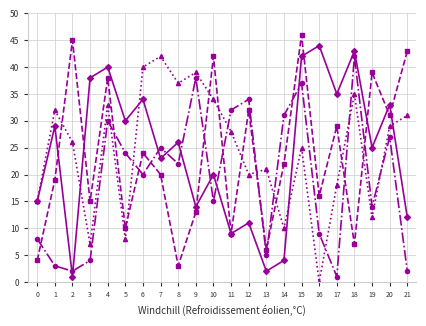

At which category is the sum across all series the highest?

15